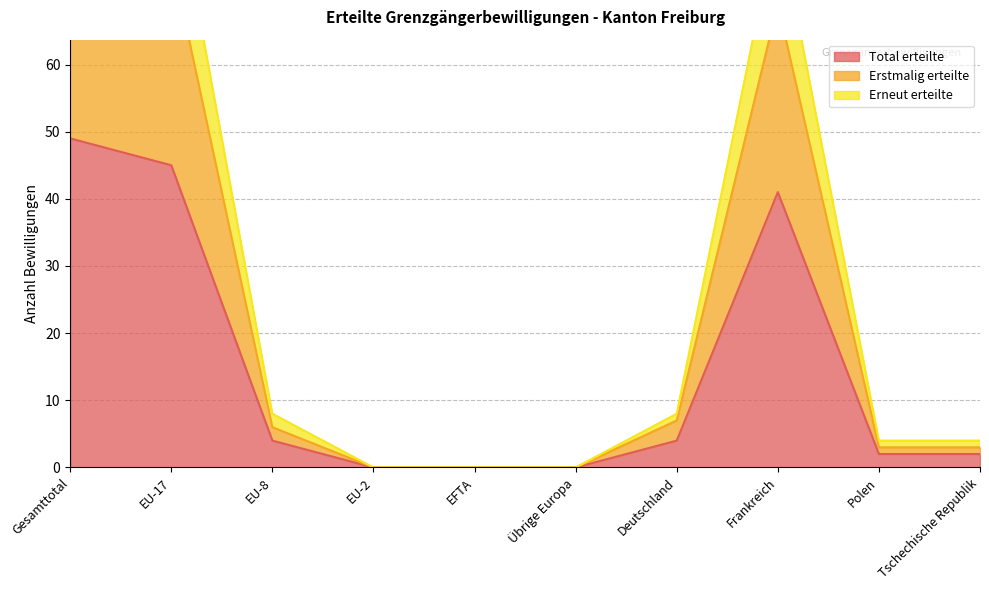

In Total erteilte, how many points are higher than both neighbors (excluding endpoints)?

1